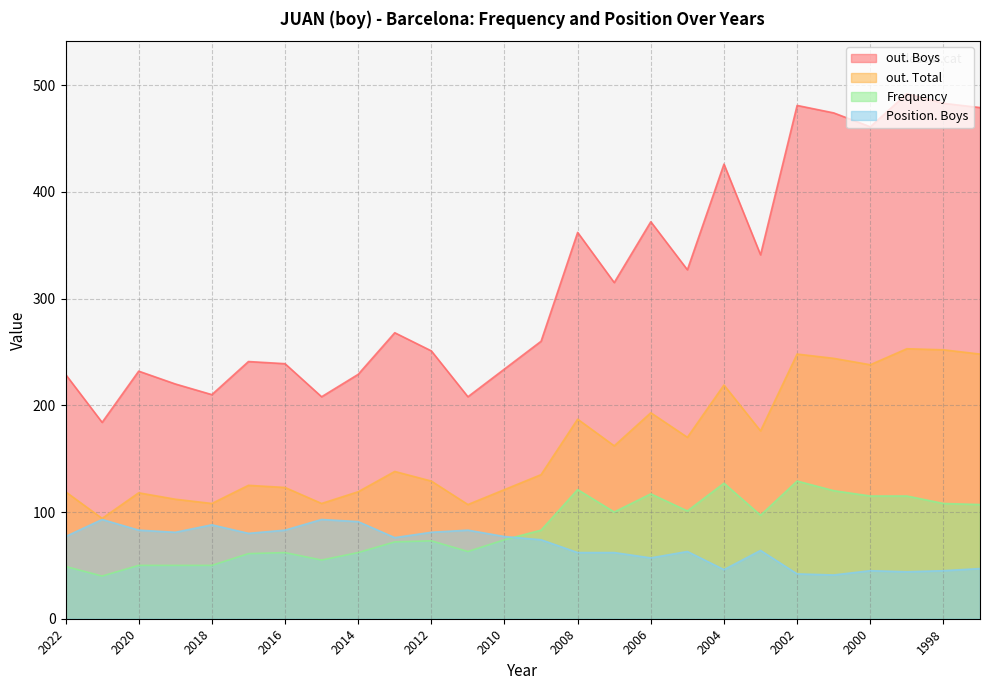

True or false: out. Boys and Frequency cross at least once.

False